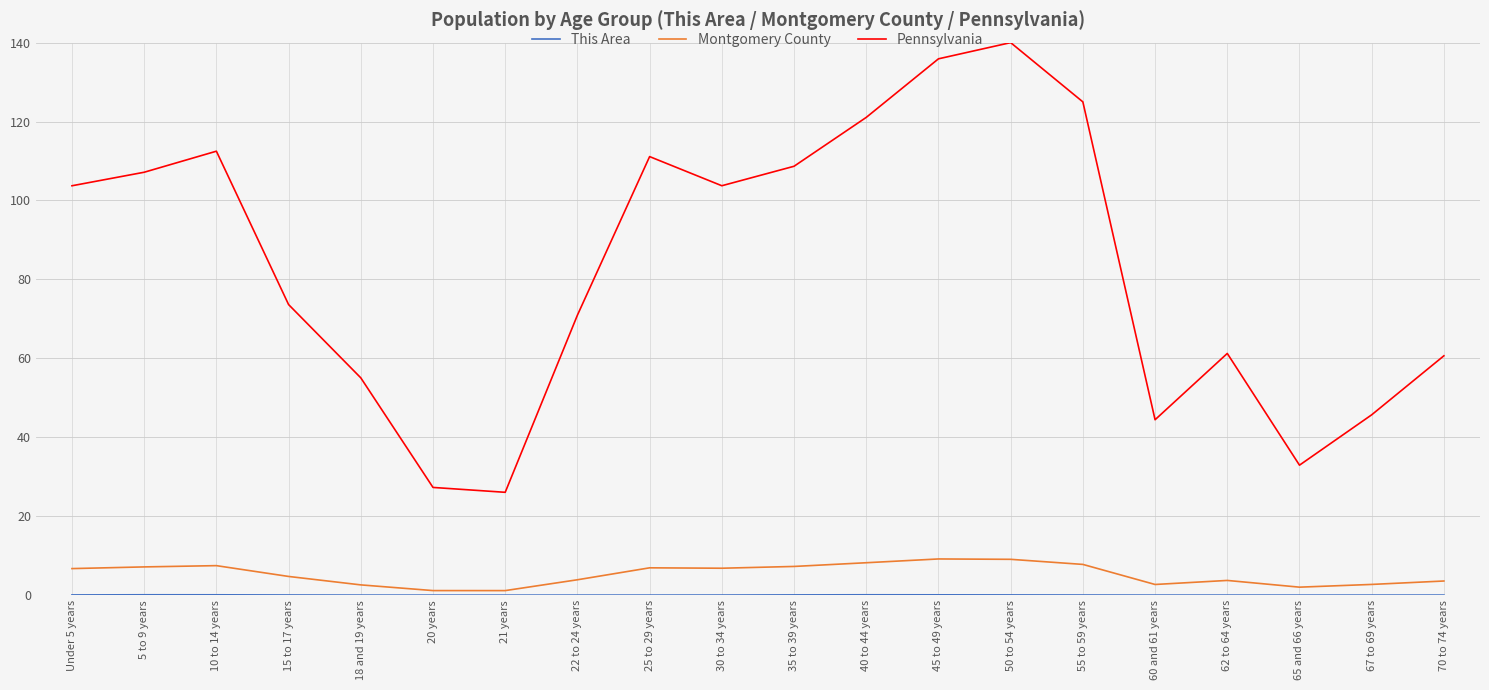

Which series has the largest range (max minus min)?

Pennsylvania